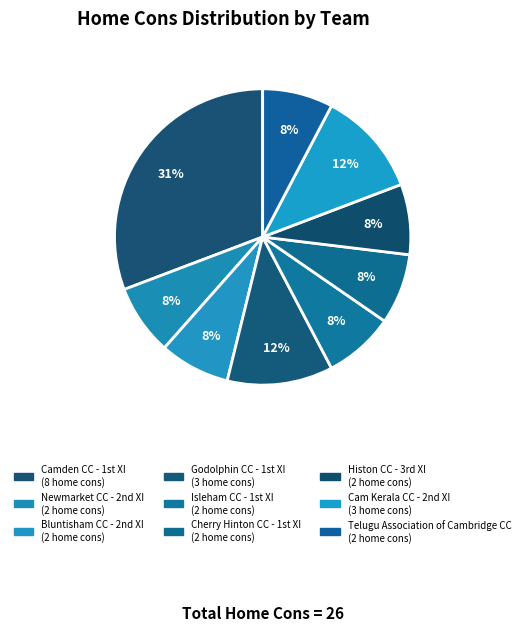

Does any single category account for the majority?

No